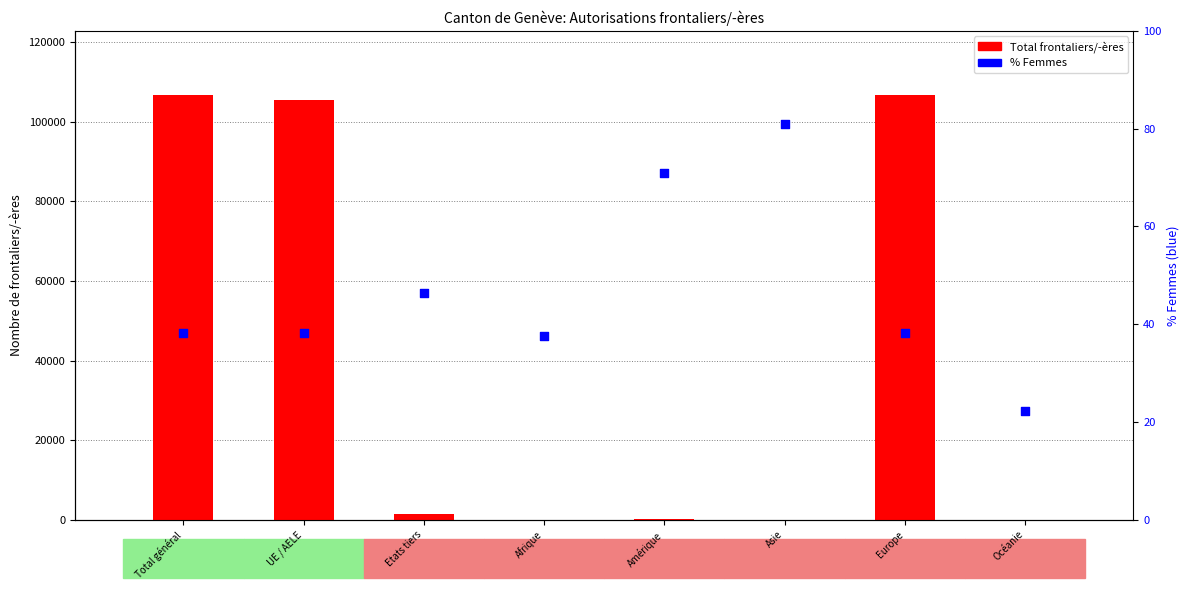

At how many categories does at least one series exceed 32314?

3